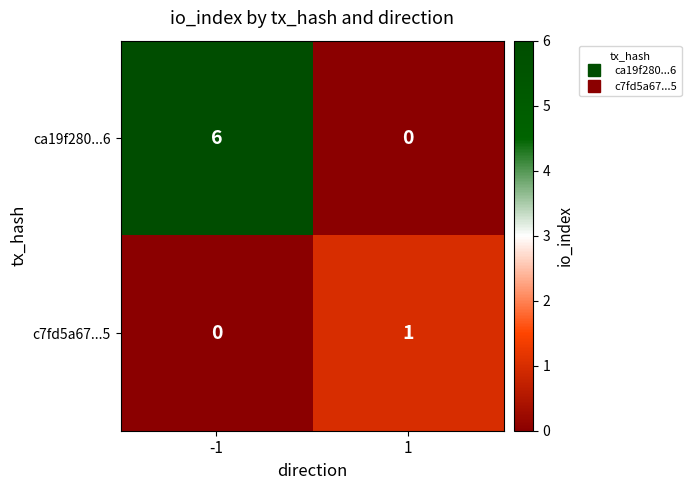

Reading right to left, transcribe all the data shown in this chart.

ca19f280...6: 1=0	-1=6
c7fd5a67...5: 1=1	-1=0